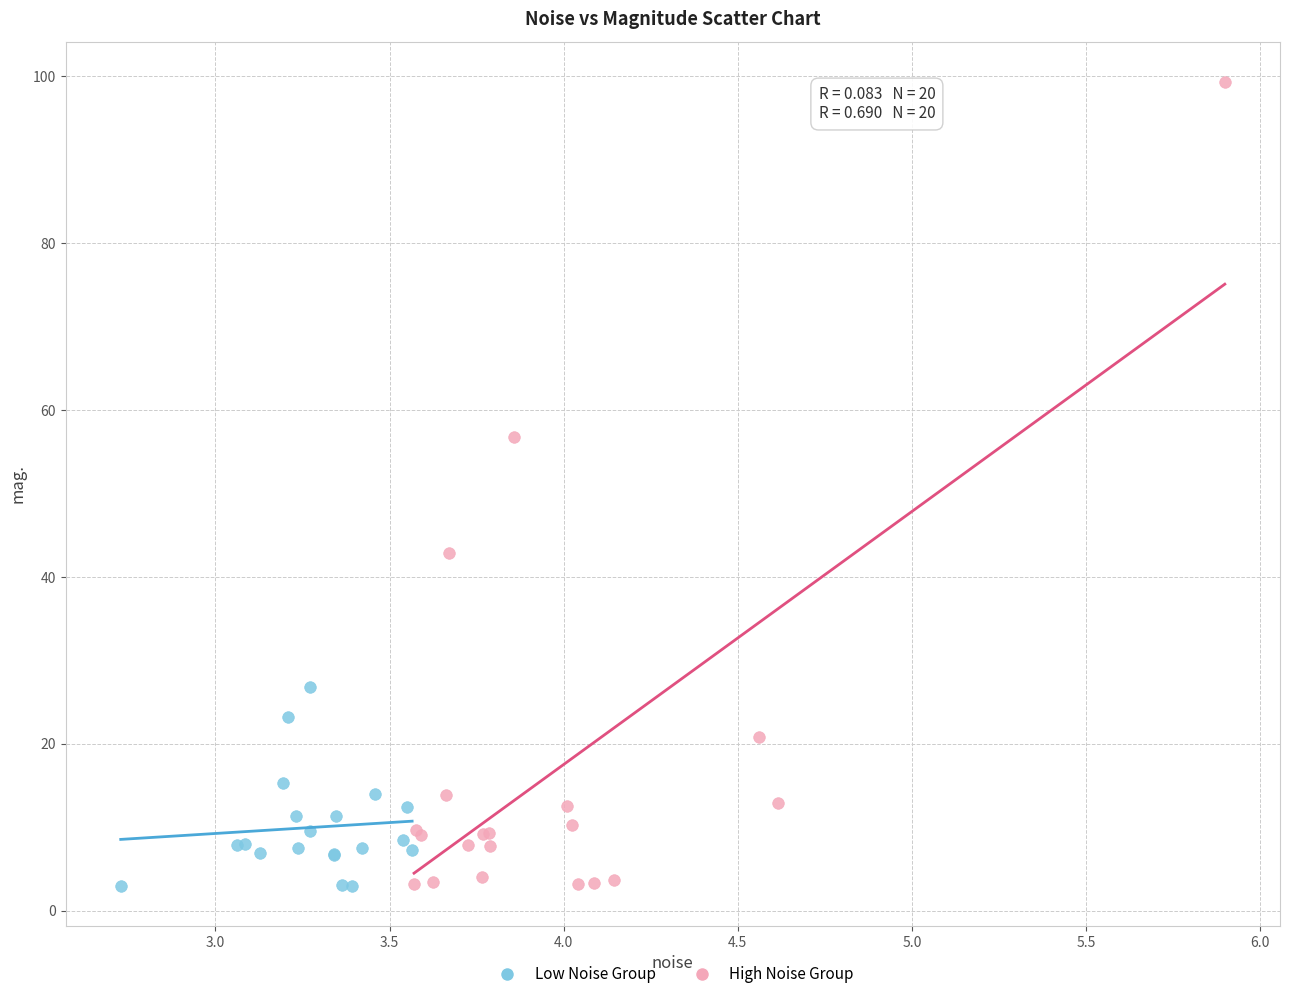

Which series has the largest Y range (max minus min)?

High Noise Group